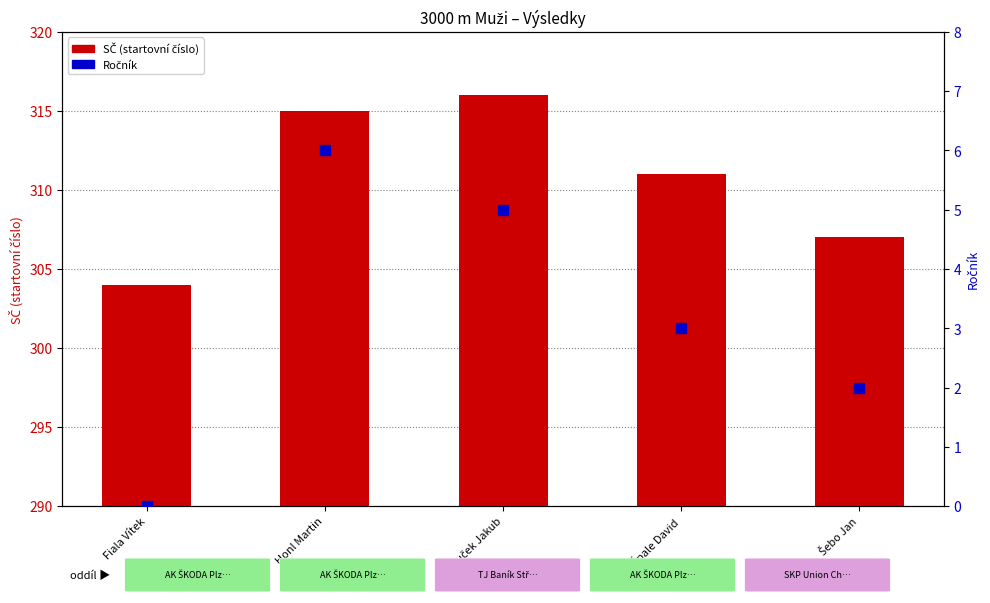

Which series has the largest total across all categories?

SČ (startovní číslo)